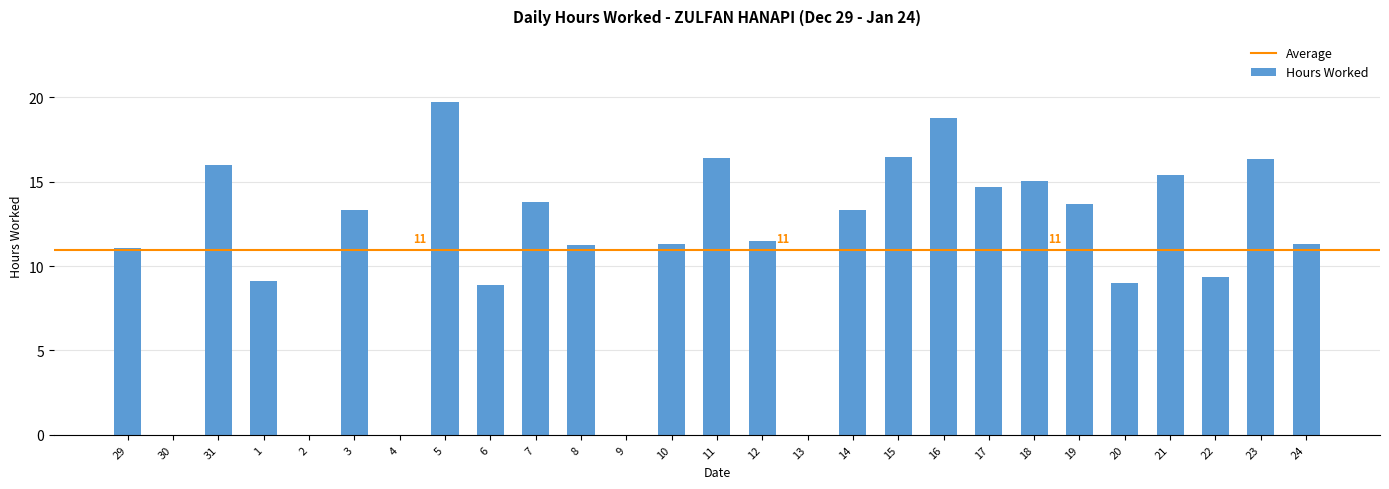

What is the sum of the values at 20 and 13?

9.0